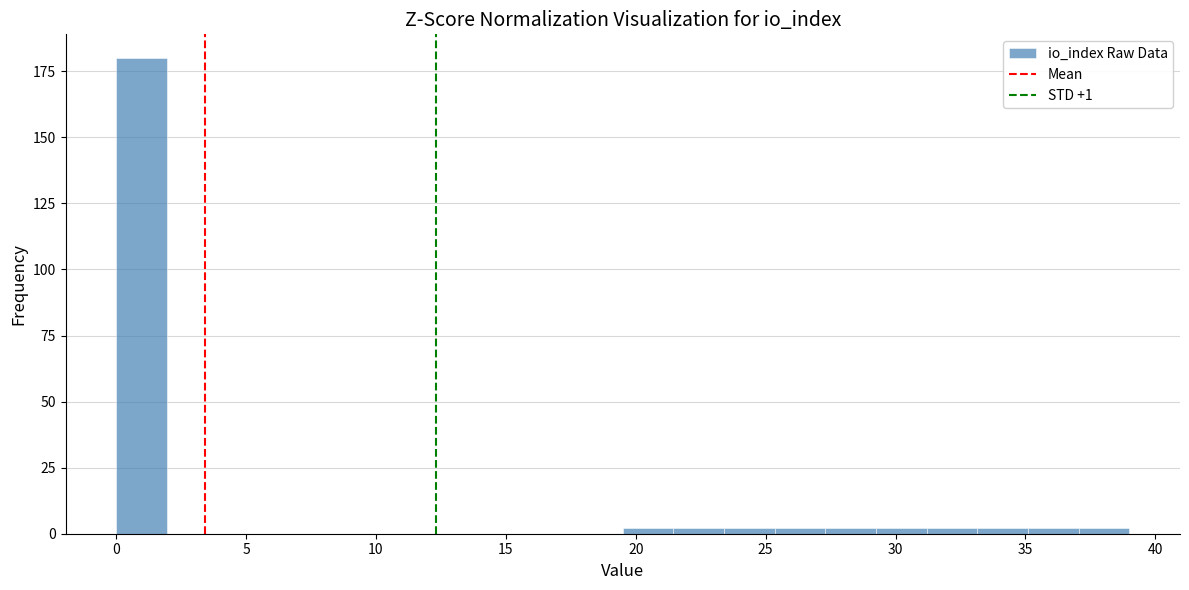

Read against the x-axis, roughly where is the centre of the tallest bar?

1.0